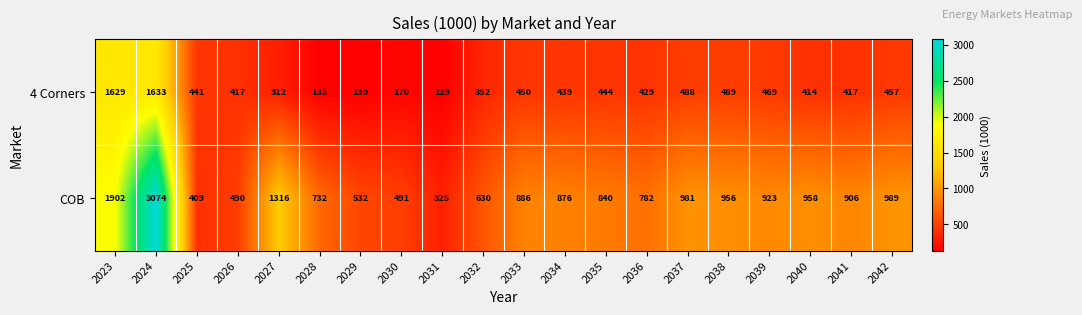

How many data points does each series have?

20